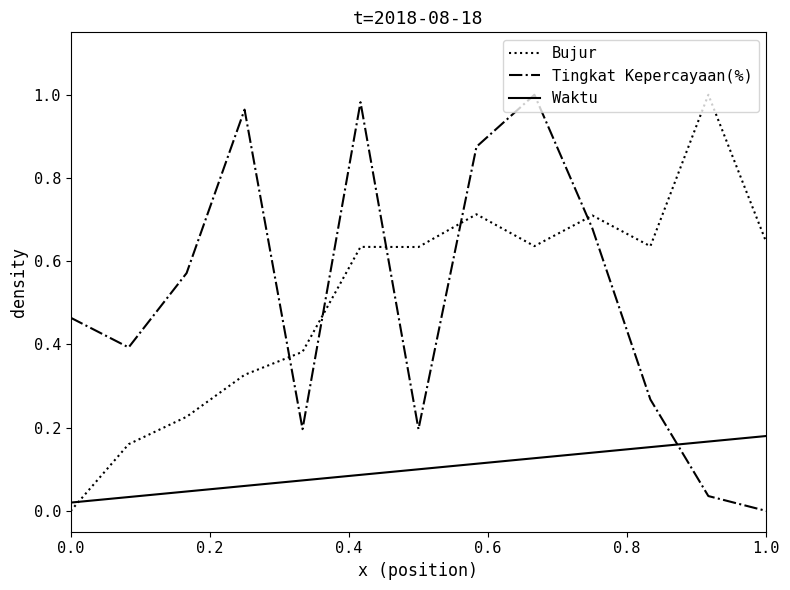

How many intersections are there between Bujur and Waktu?

1